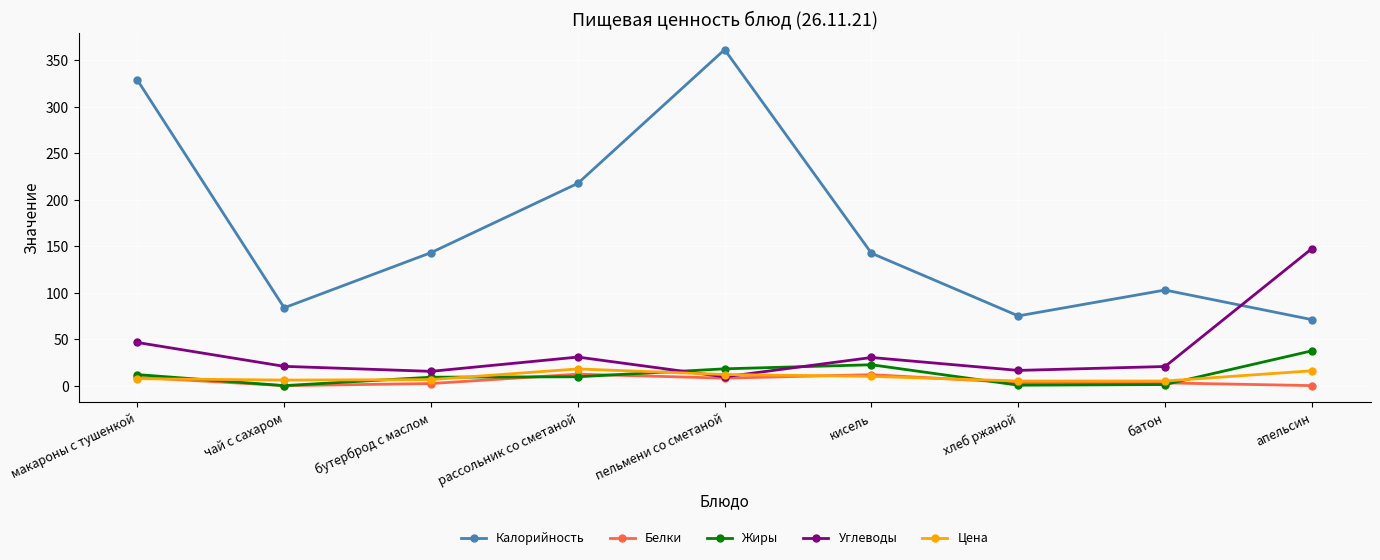

What is the difference between the second highest and second lowest values in the Углеводы series?

31.0